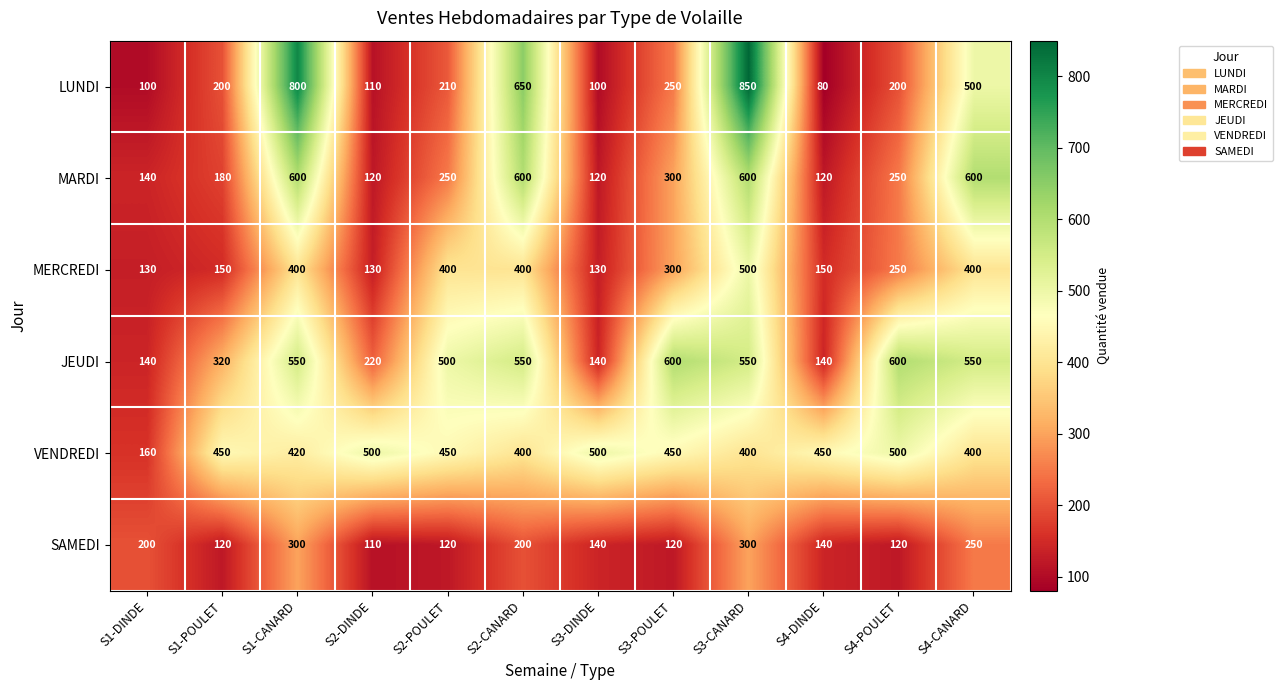

True or false: MERCREDI has a value of 130 at S3-DINDE.

True